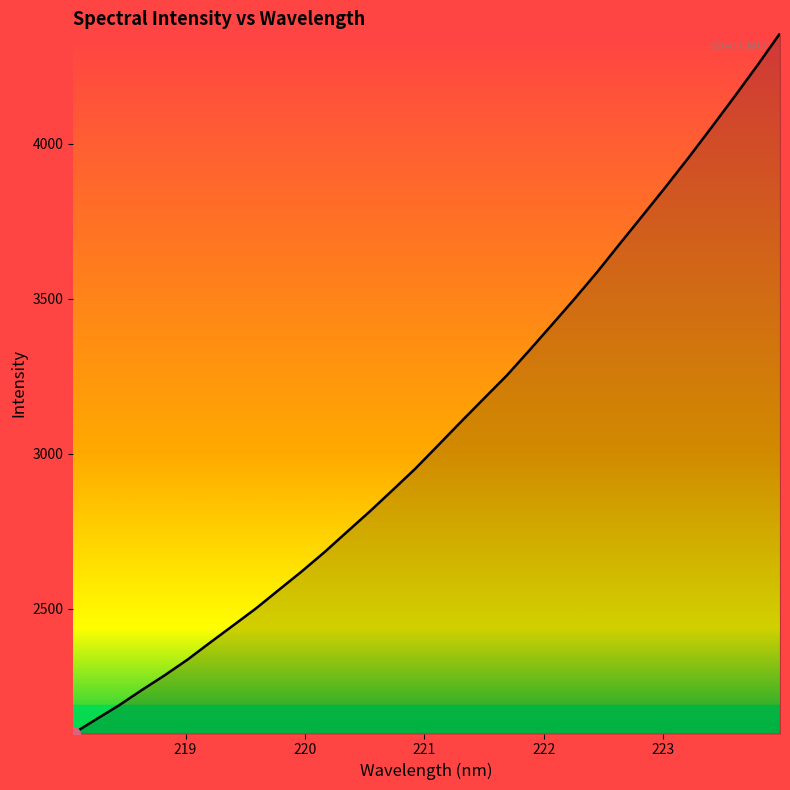

What is the greatest value displayed?

4356.6